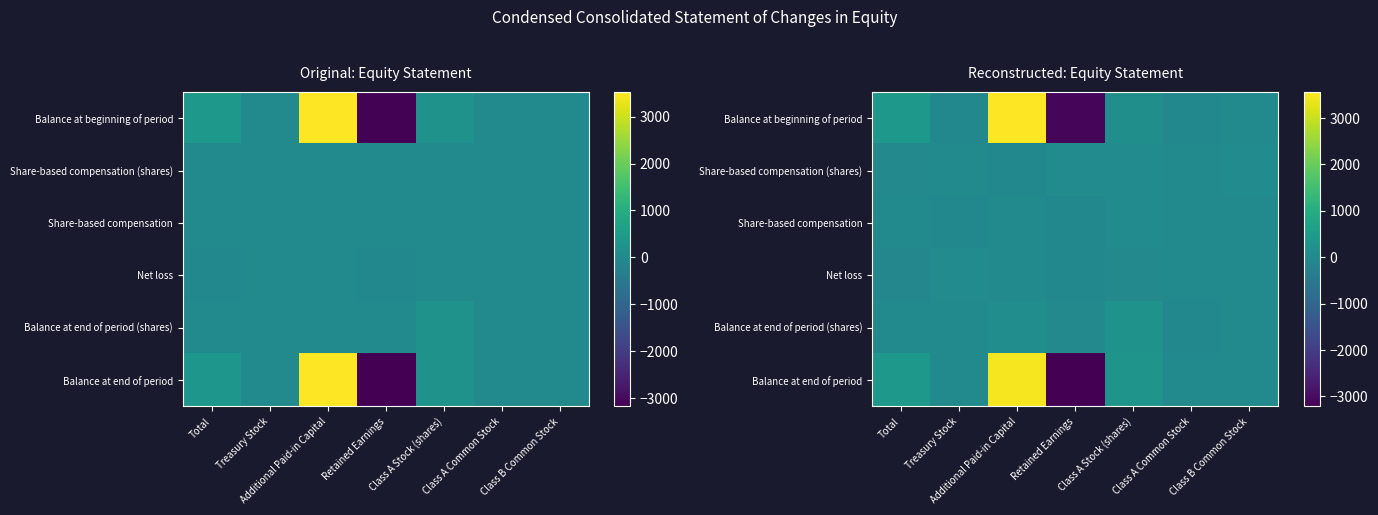

How many distinct data groups are displayed?

6